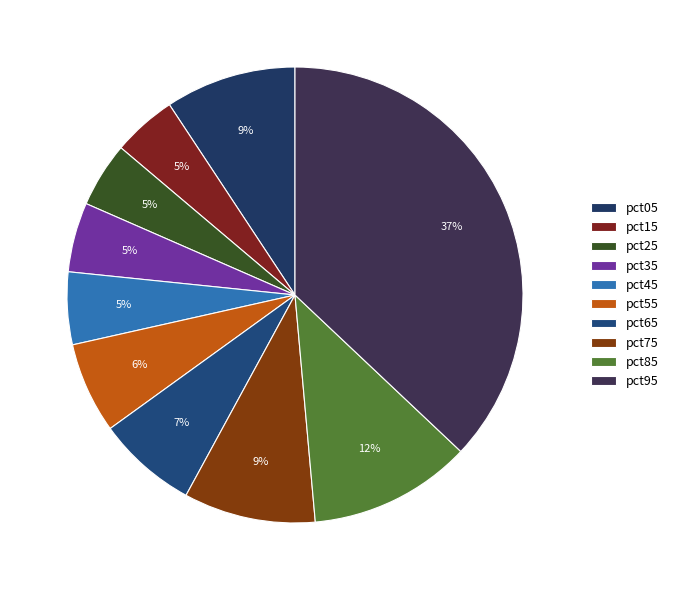

To the nearest percent, what is the combined percentage of pct65 and pct75?

16%